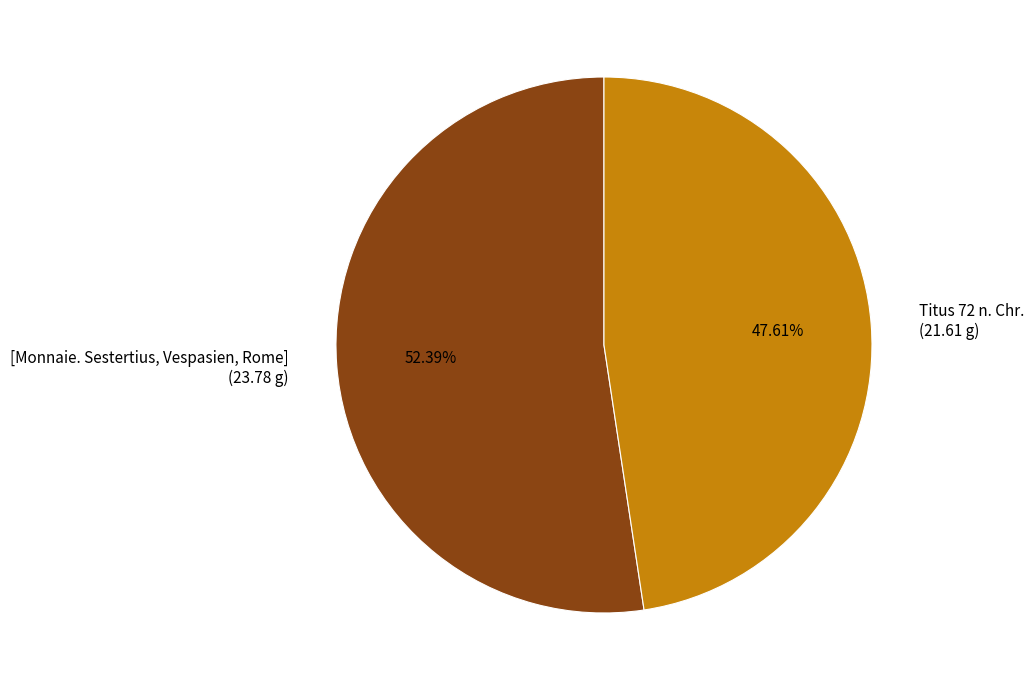

What is the smallest slice in the pie chart?

Titus 72 n. Chr.